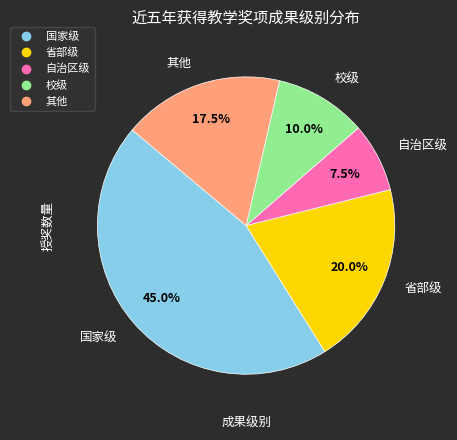

Approximately how many times larger is the value at 国家级 compared to 自治区级?

6.0